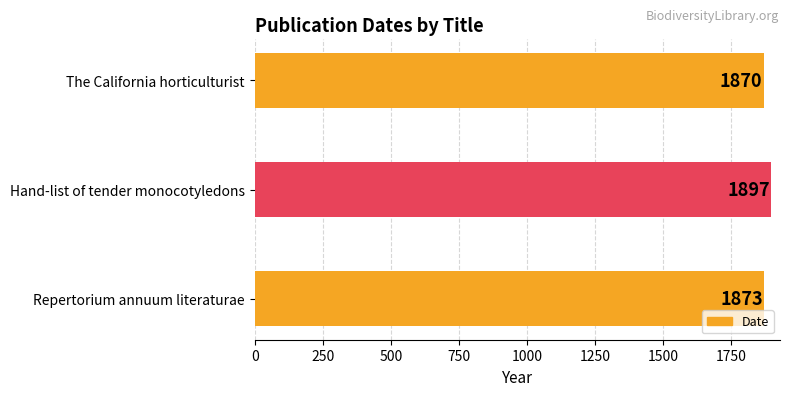

At which label is the value closest to 1883?

Repertorium annuum literaturae